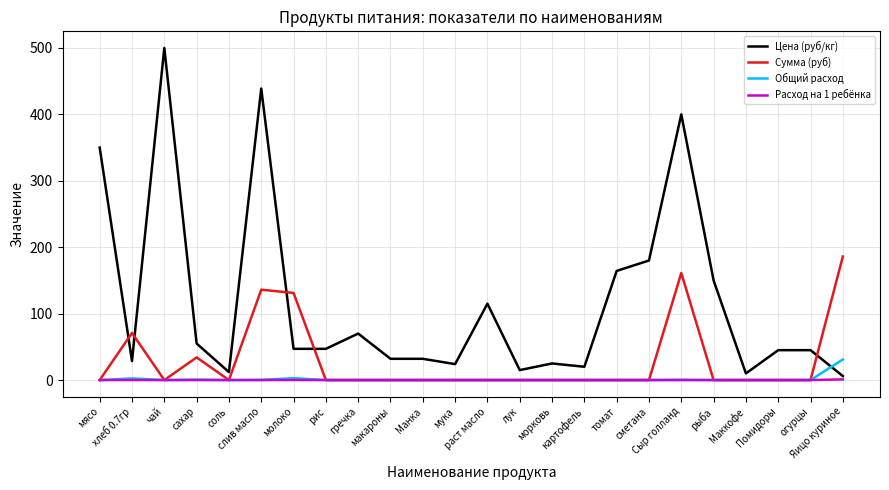

What is the highest value of the Цена (руб/кг) series?

500.0